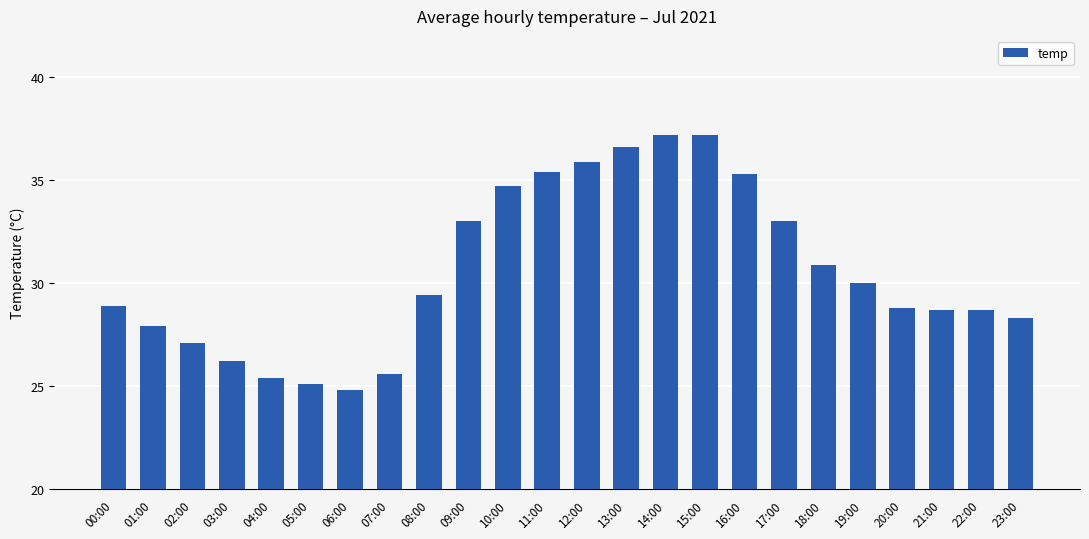

True or false: the data shows 52.4 at 16:00.

False